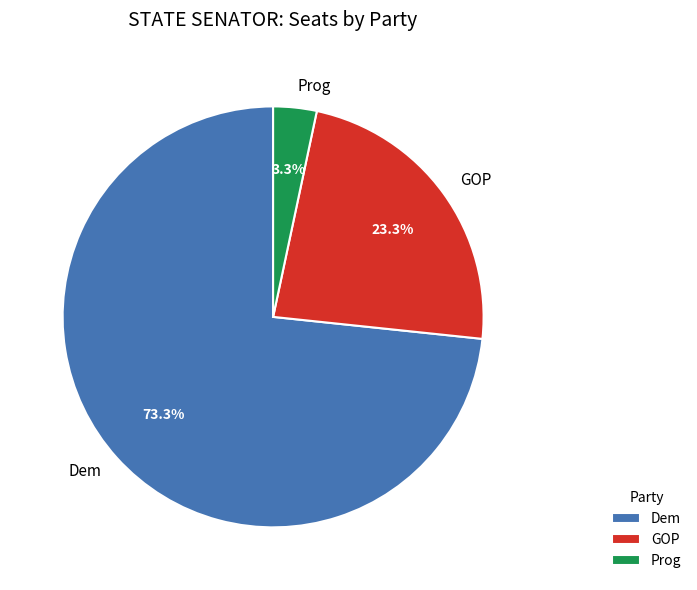

To the nearest percent, what is the combined percentage of Prog and GOP?

27%